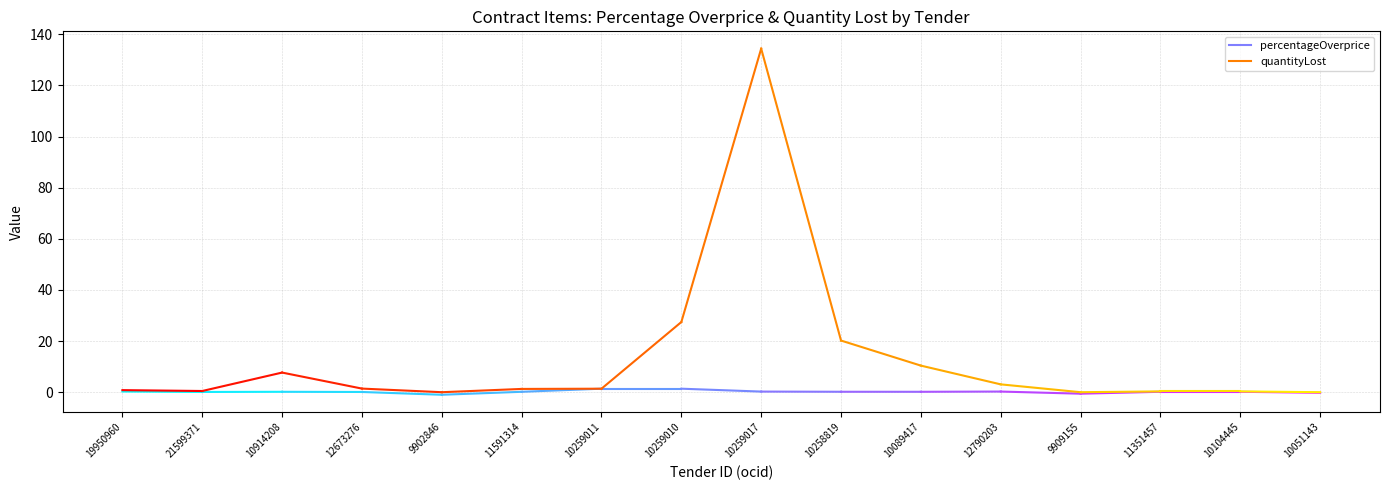

True or false: quantityLost and percentageOverprice cross at least once.

False